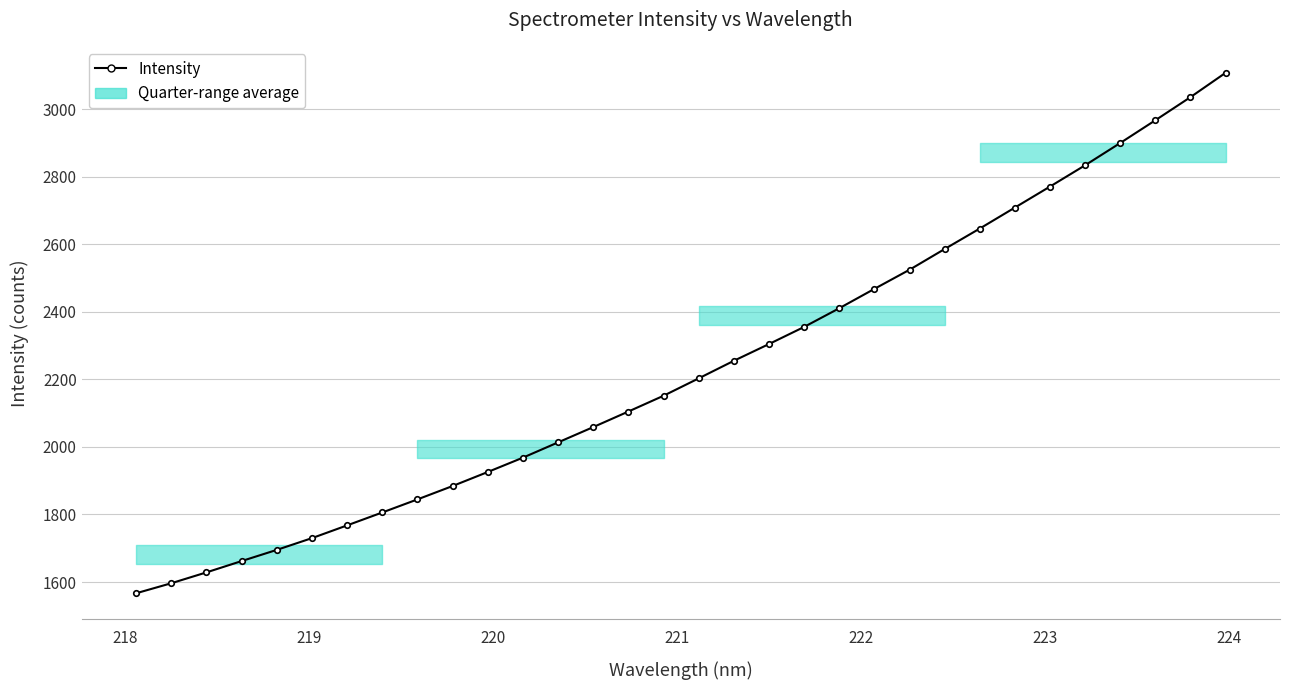

What is the minimum value shown in the chart?

1566.6